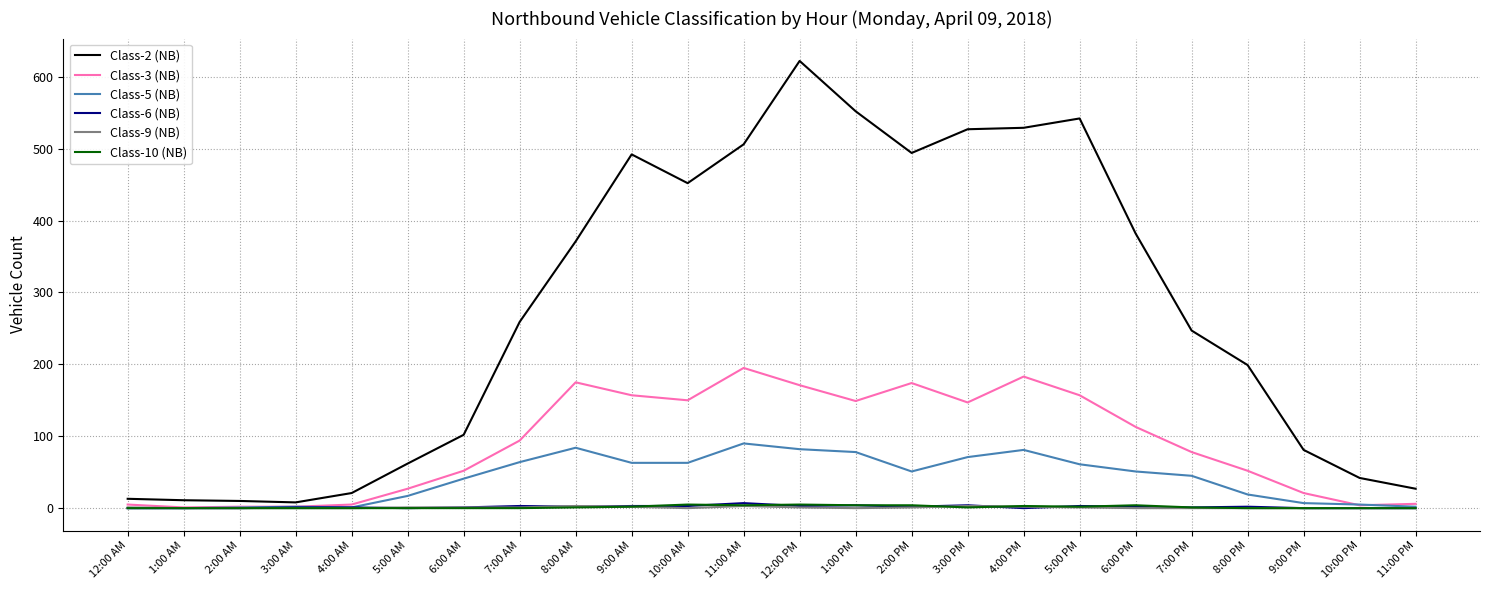

What is the spread (max minus min) of values at 8:00 PM?

199